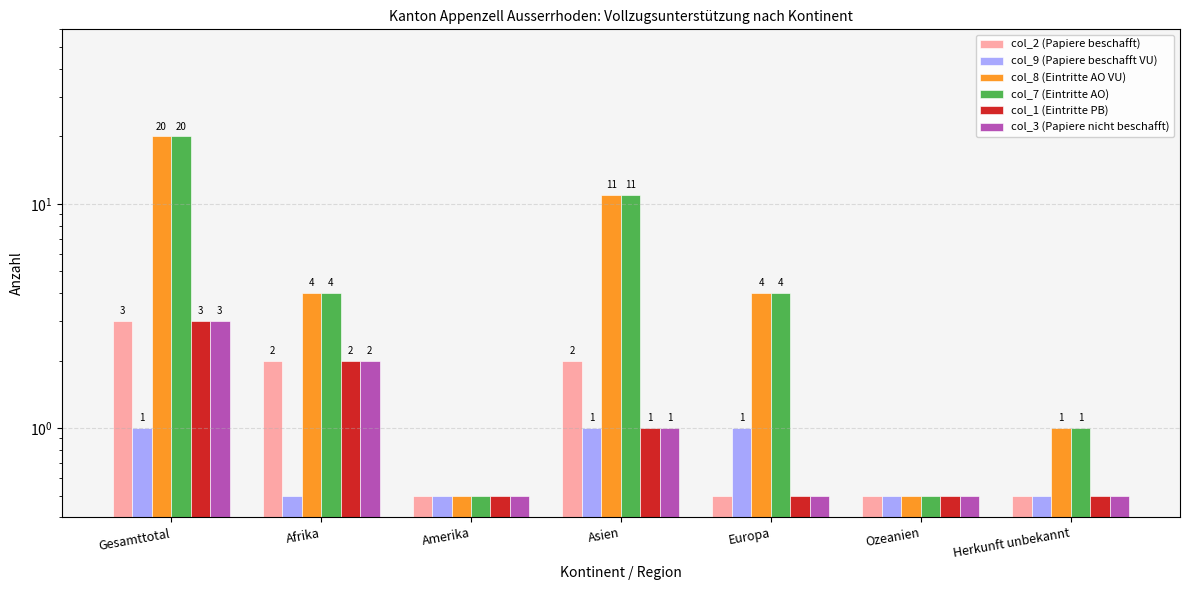

How many groups of bars are there?

7